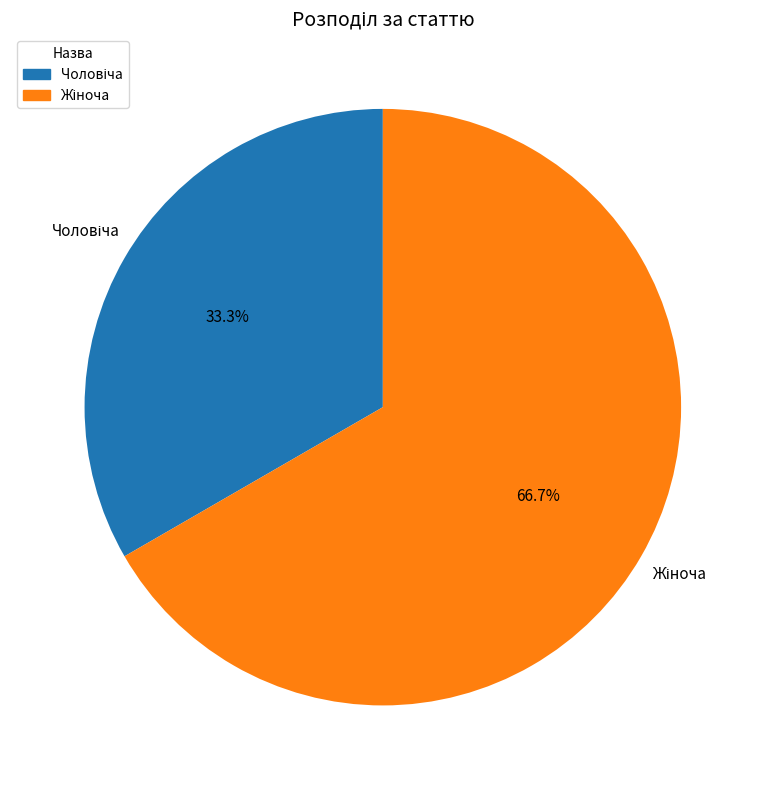

Count the number of slices in the pie.

2